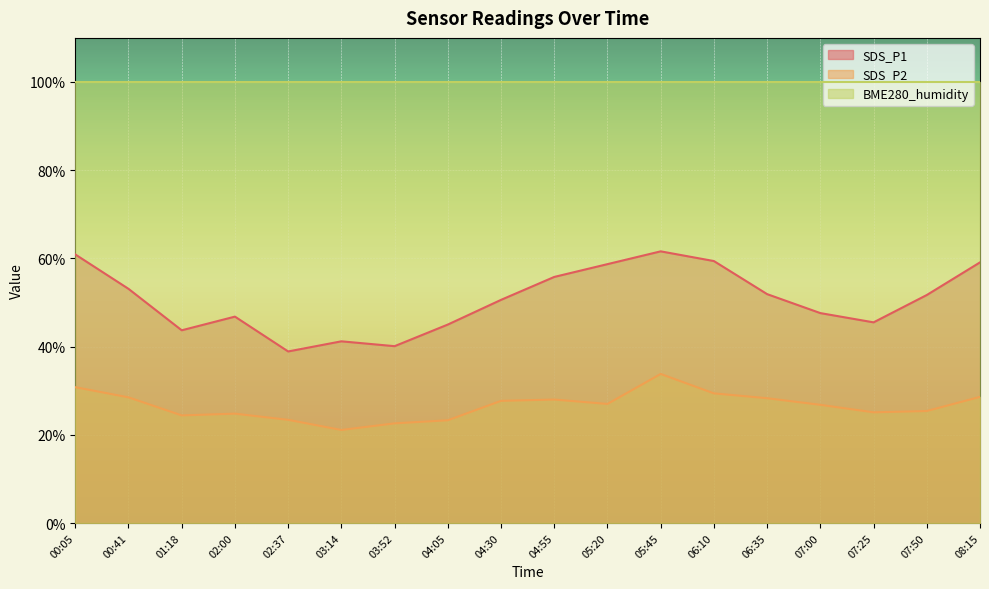

Which label corresponds to the smallest value in the chart?

03:14